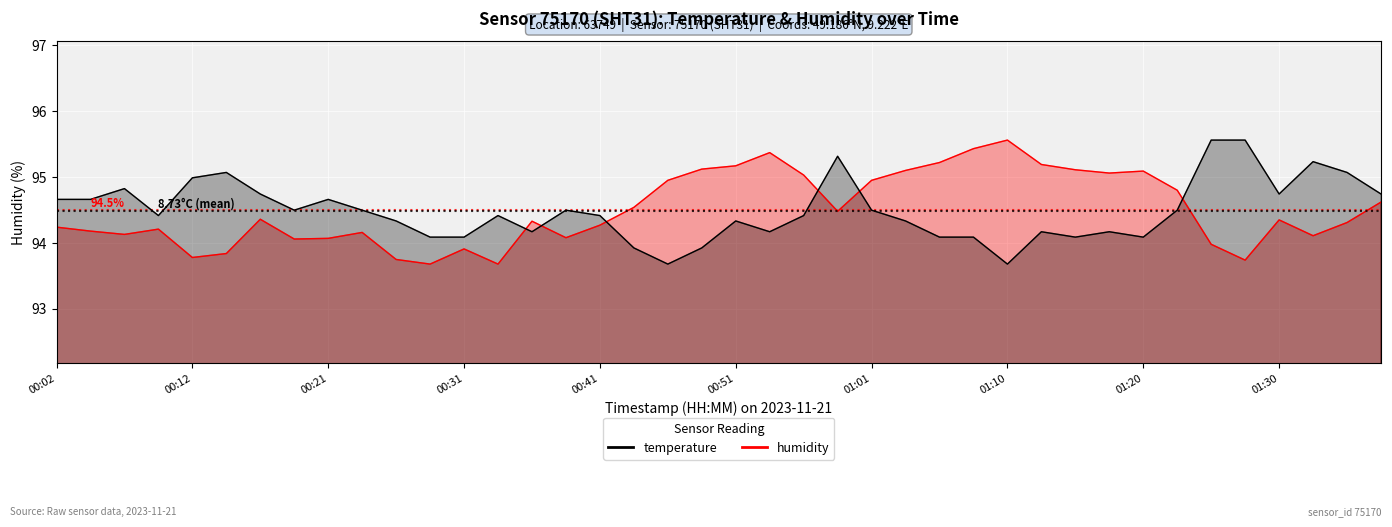

Where is the first local minimum for temperature?

00:09